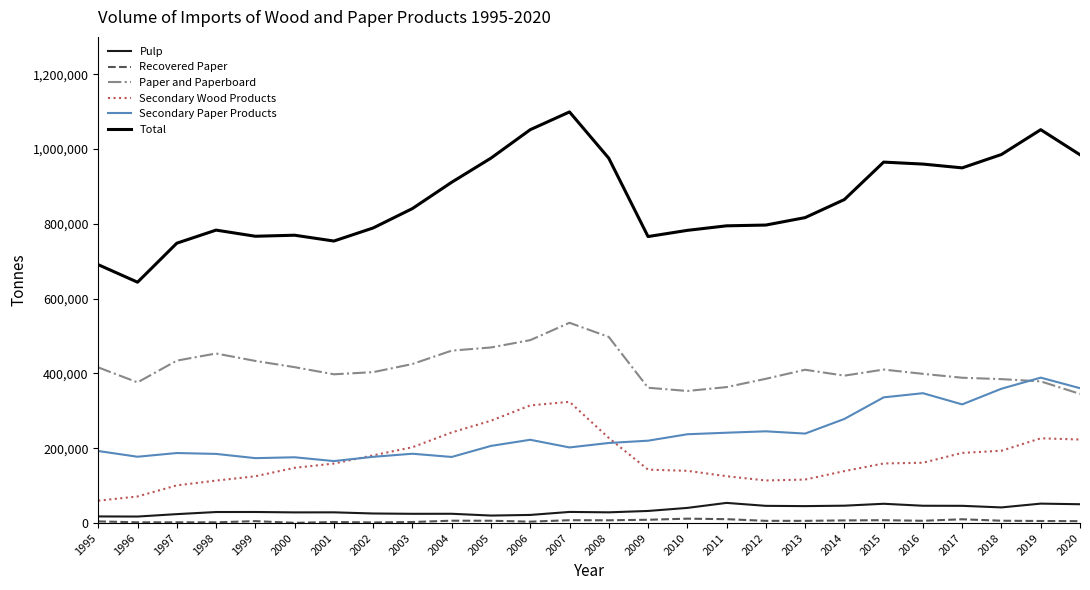

True or false: Secondary Wood Products has a value of 273716 at 2005.

True